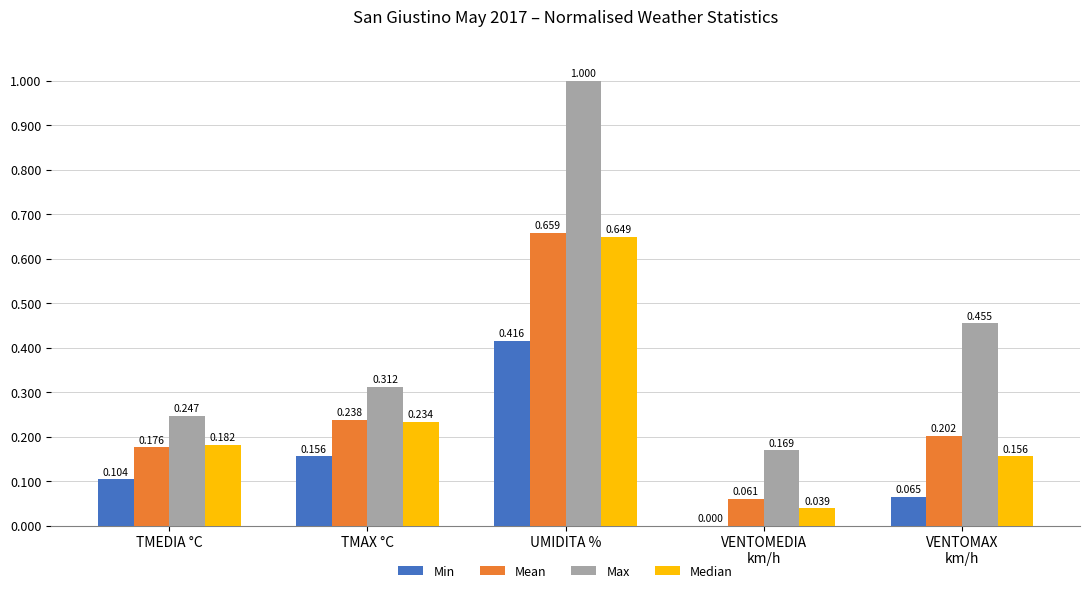

What are all the series names shown in the legend?

Min, Mean, Max, Median